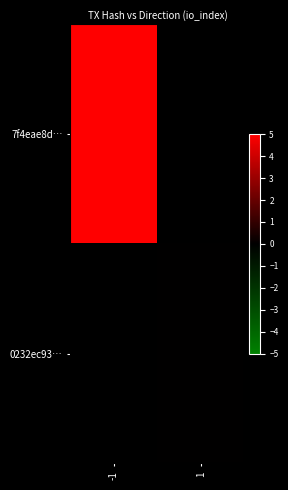

At which category does the chart reach its peak across all series?

-1